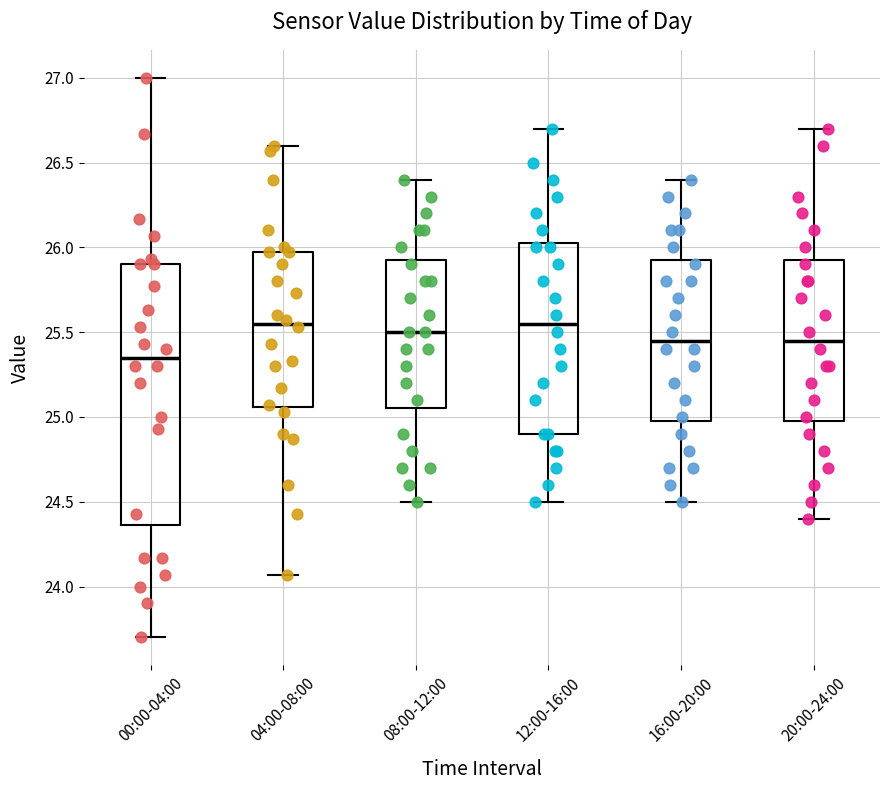

Reading left to right, transcribe this box plot: for each box, give where its median line is, the range the box spans, and where its two whiskers end, as read against the y-axis. The values are not printed on the chart, so give them approximately, as read against the axis.

00:00-04:00: median 25.35, box 24.35 to 25.90, whiskers 23.70 to 27.00
04:00-08:00: median 25.55, box 25.05 to 25.95, whiskers 24.05 to 26.60
08:00-12:00: median 25.50, box 25.05 to 25.95, whiskers 24.50 to 26.40
12:00-16:00: median 25.55, box 24.90 to 26.05, whiskers 24.50 to 26.70
16:00-20:00: median 25.45, box 25.00 to 25.95, whiskers 24.50 to 26.40
20:00-24:00: median 25.45, box 25.00 to 25.95, whiskers 24.40 to 26.70